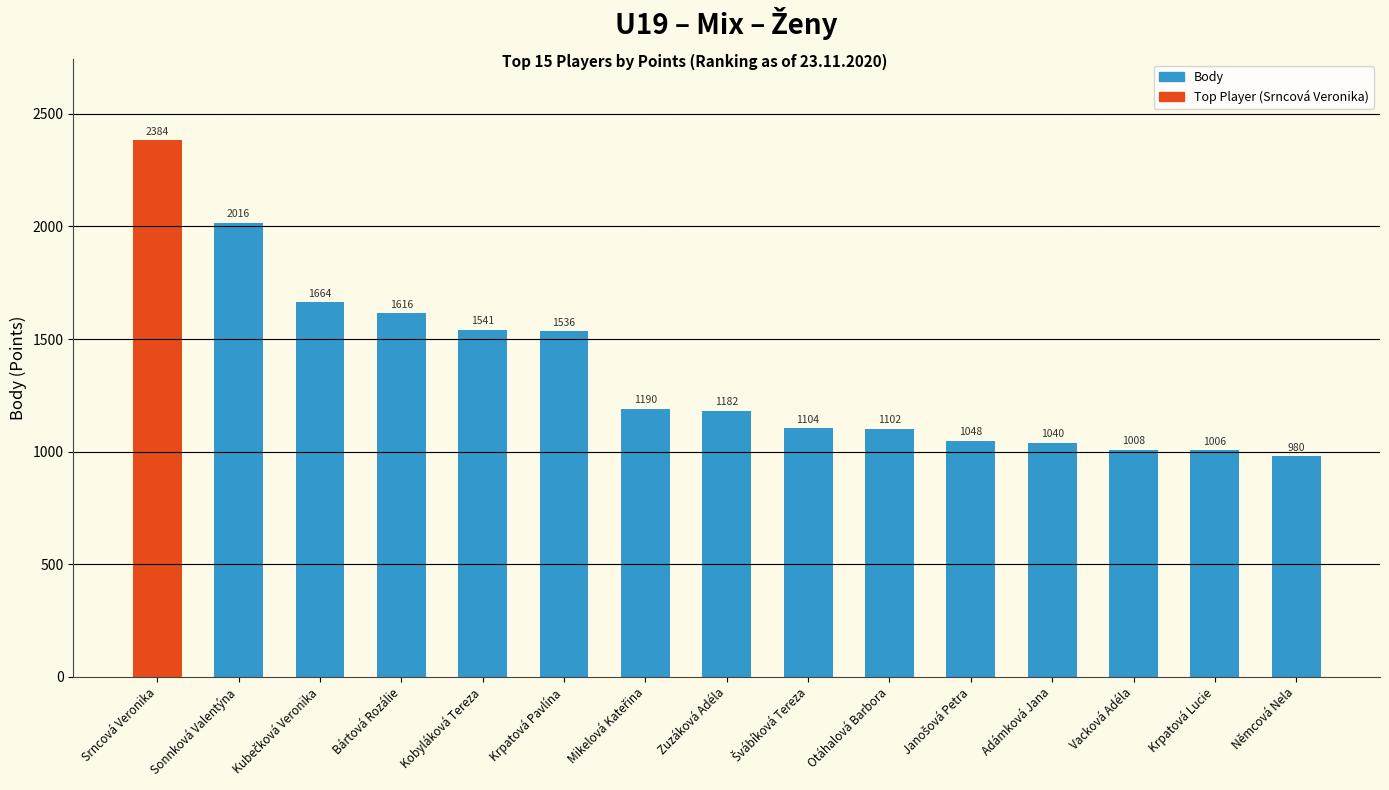

What is the ratio of the value at Otáhalová Barbora to the value at Vacková Adéla?

1.1